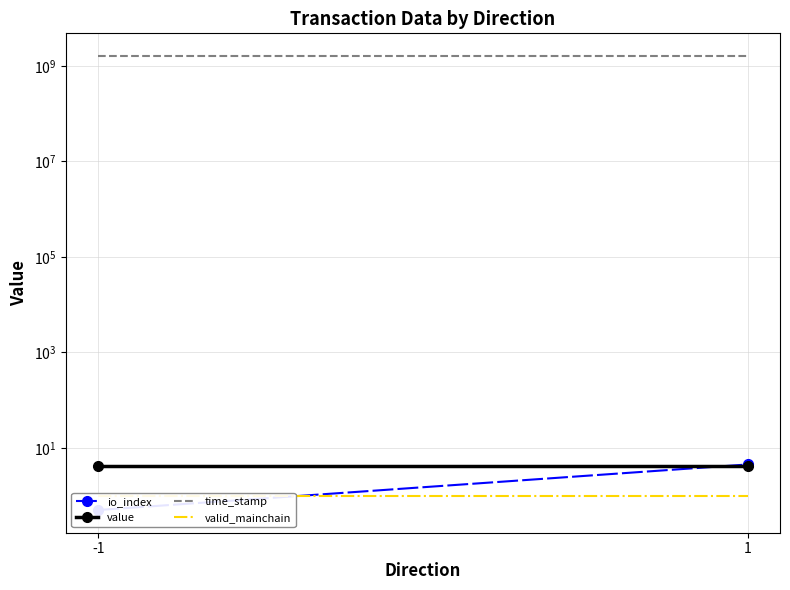

Where is value nearest to the value 4?

-1